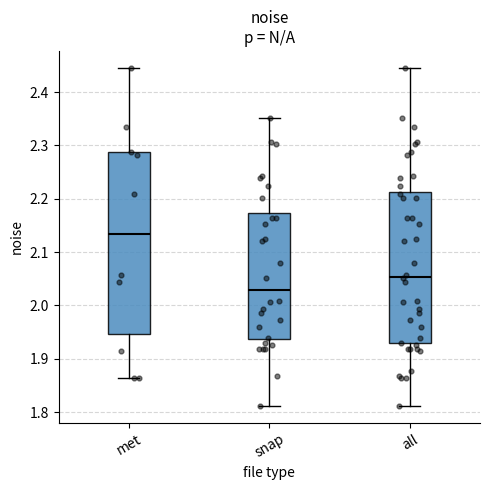

Reading left to right, transcribe this box plot: for each box, give where its median line is, the range the box spans, and where its two whiskers end, as read against the y-axis. The values are not printed on the chart, so give them approximately, as read against the axis.

met: median 2.13, box 1.95 to 2.29, whiskers 1.86 to 2.45
snap: median 2.03, box 1.94 to 2.17, whiskers 1.81 to 2.35
all: median 2.05, box 1.93 to 2.21, whiskers 1.81 to 2.45